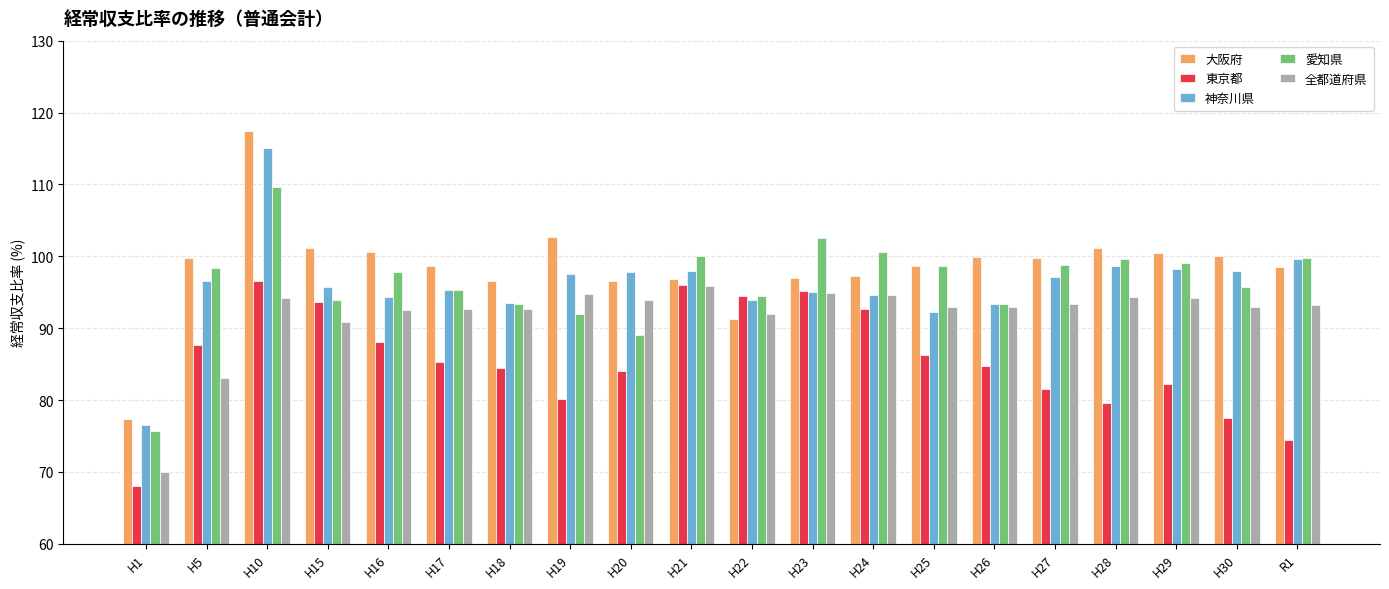

Which category has the highest value in the 神奈川県 series?

H10